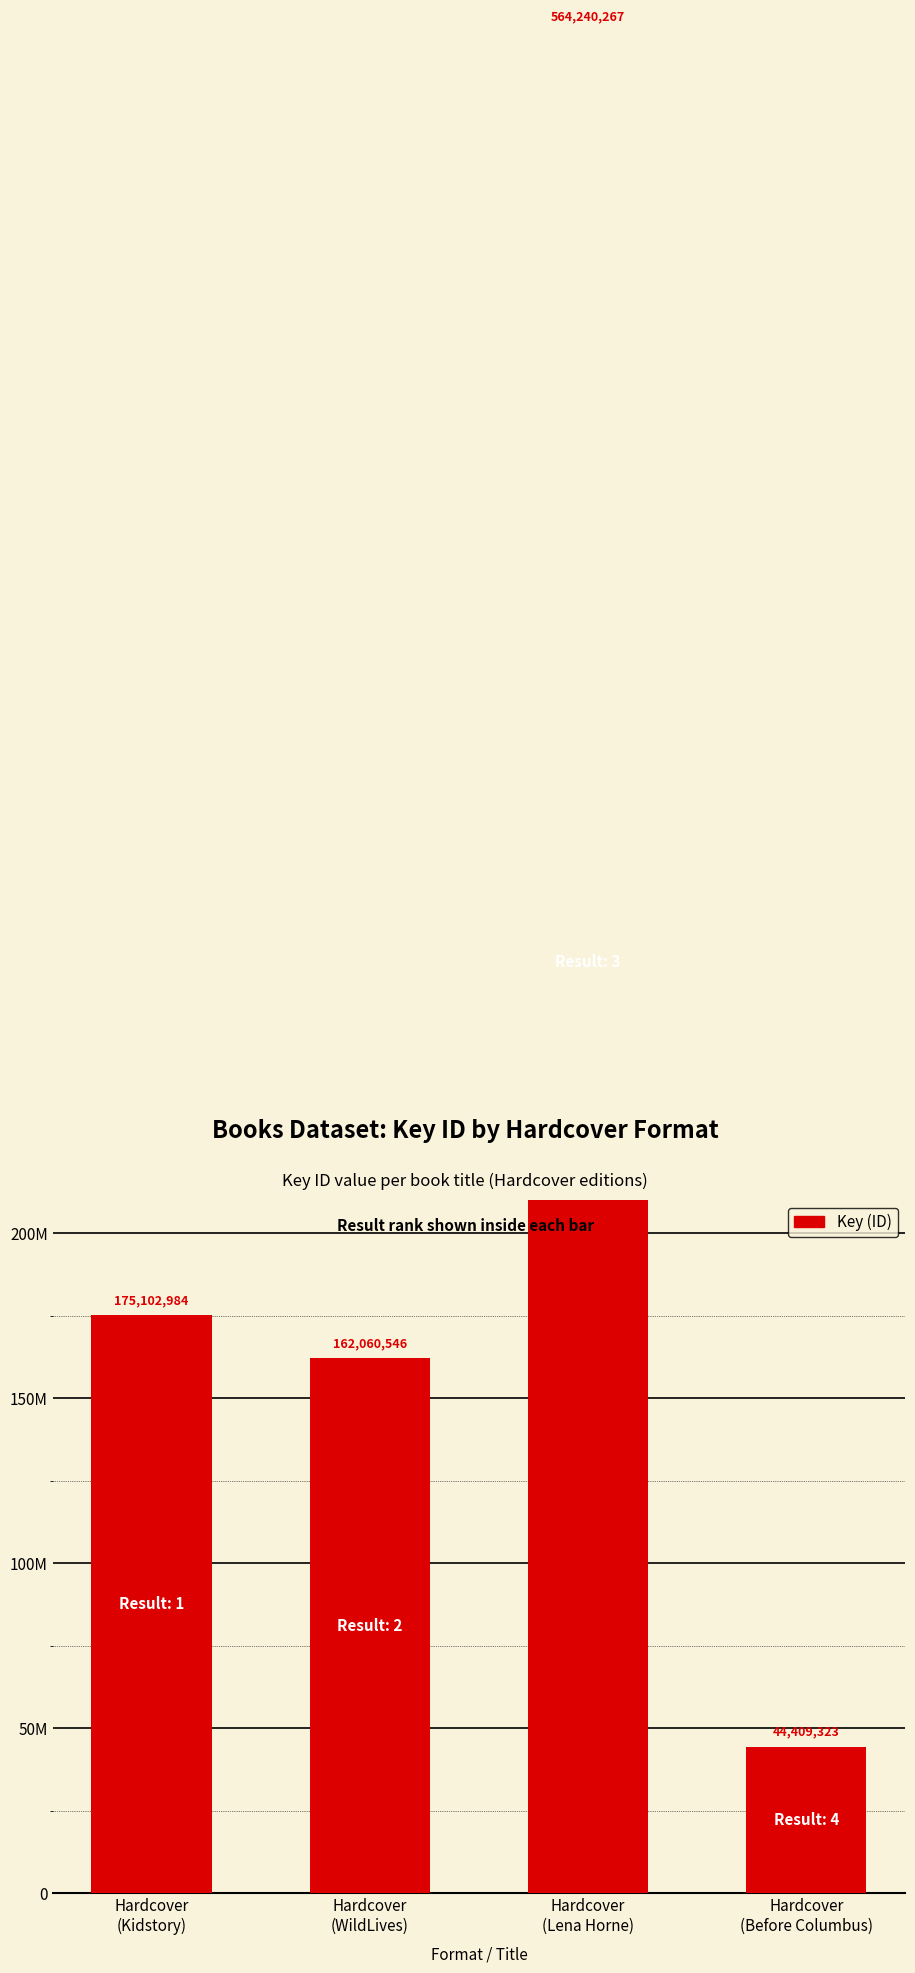

Which category has the highest value across all series?

Hardcover
(Lena Horne)